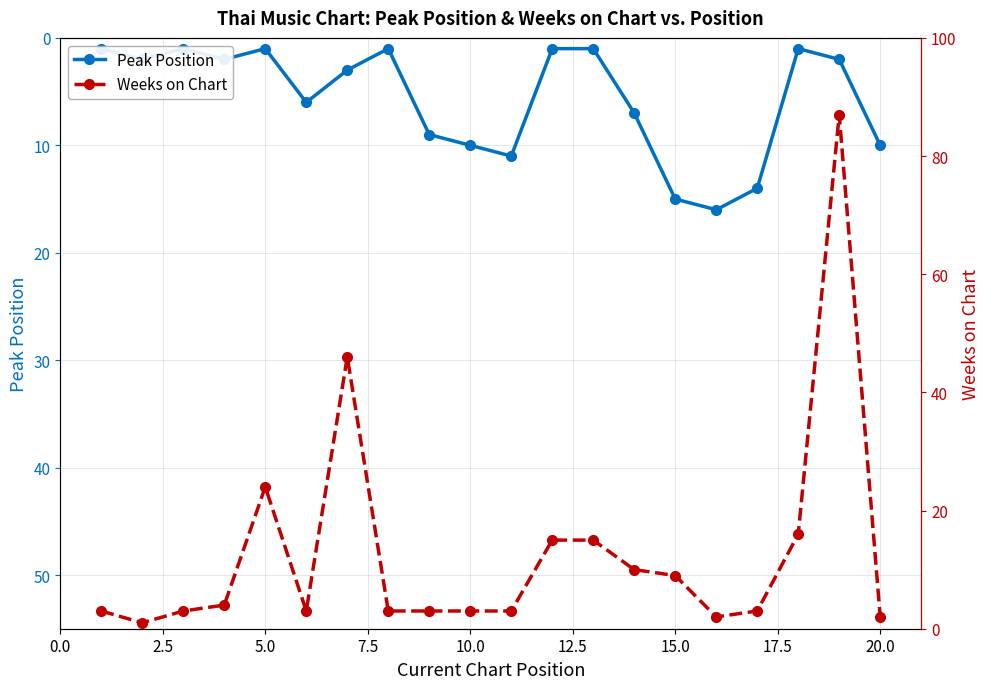

How many lines are shown in the chart?

2